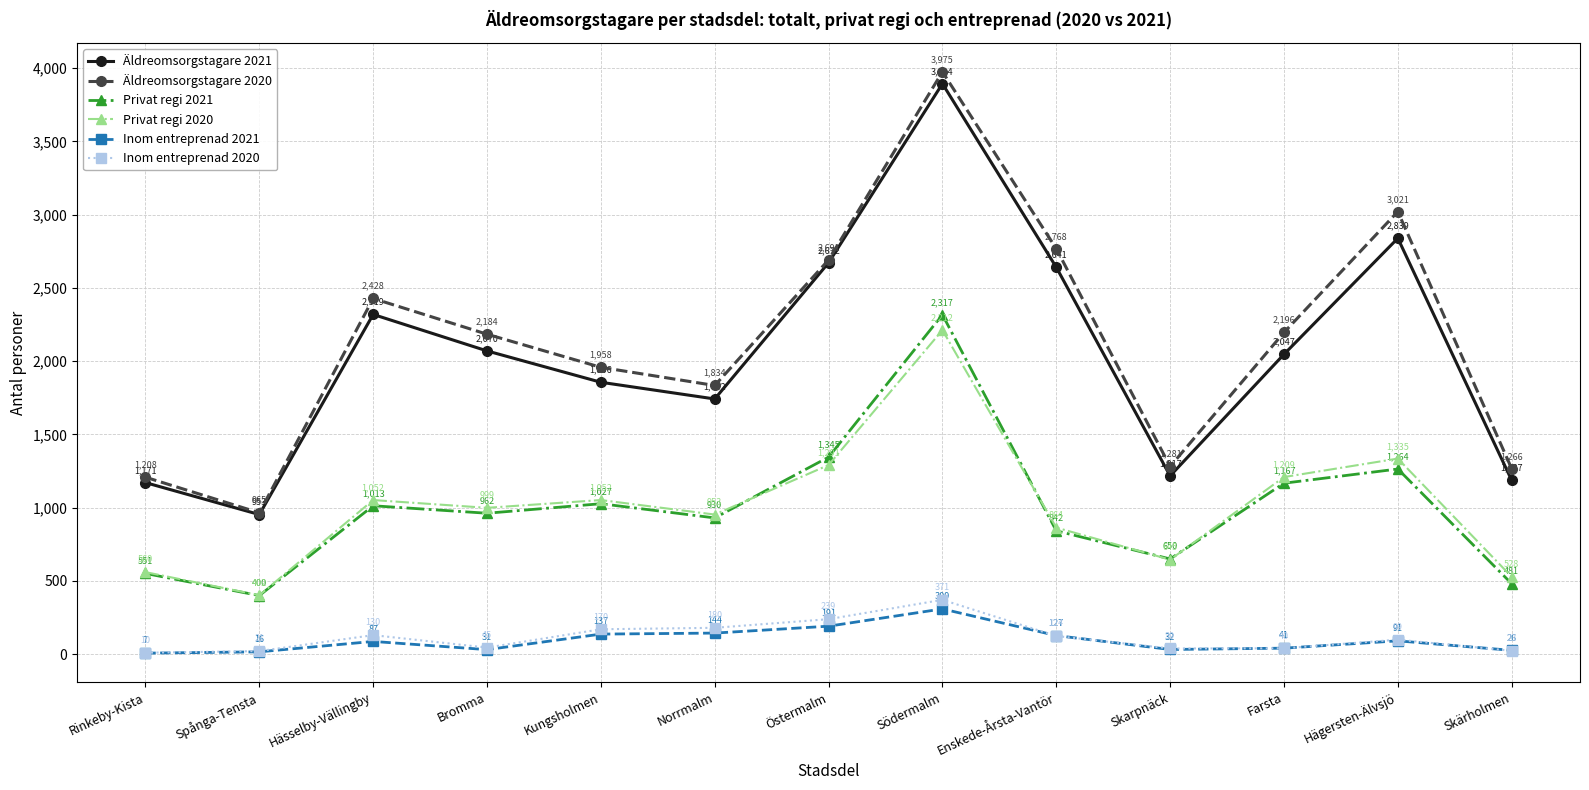

How many values in the Äldreomsorgstagare 2020 series are below 2184?

6